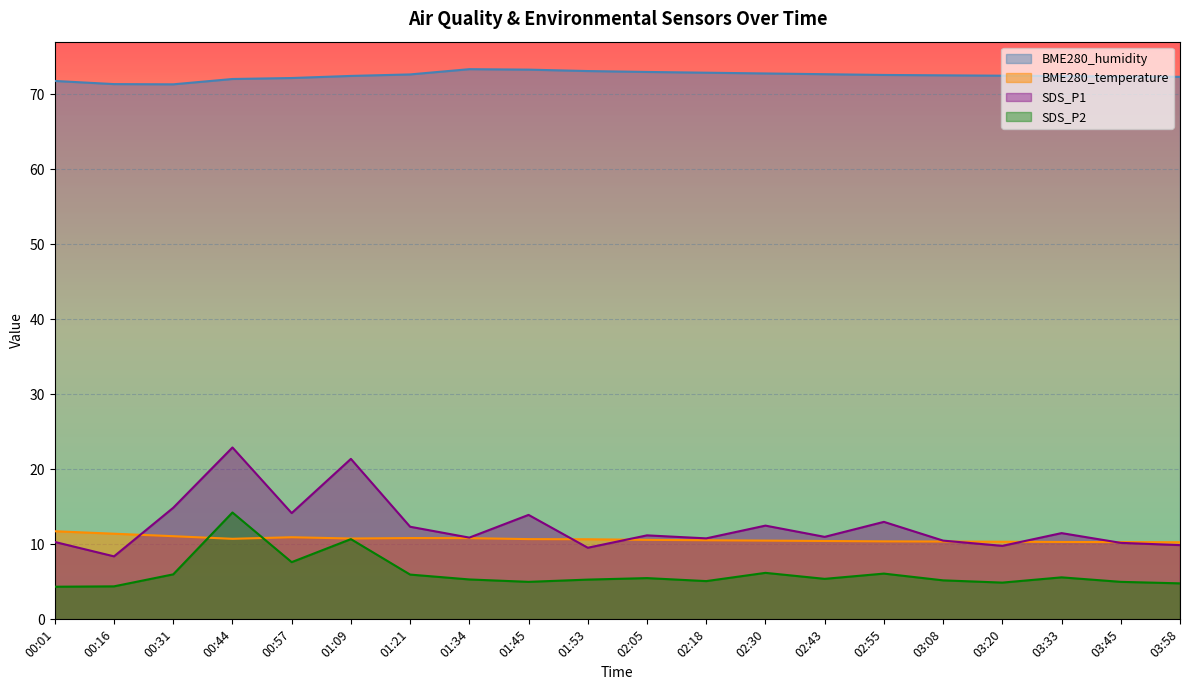

True or false: SDS_P1 and BME280_humidity intersect in this chart.

False